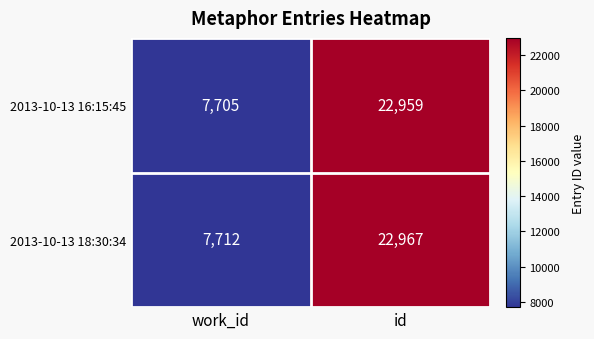

The value of 2013-10-13 18:30:34 at work_id is 7712. True or false?

True